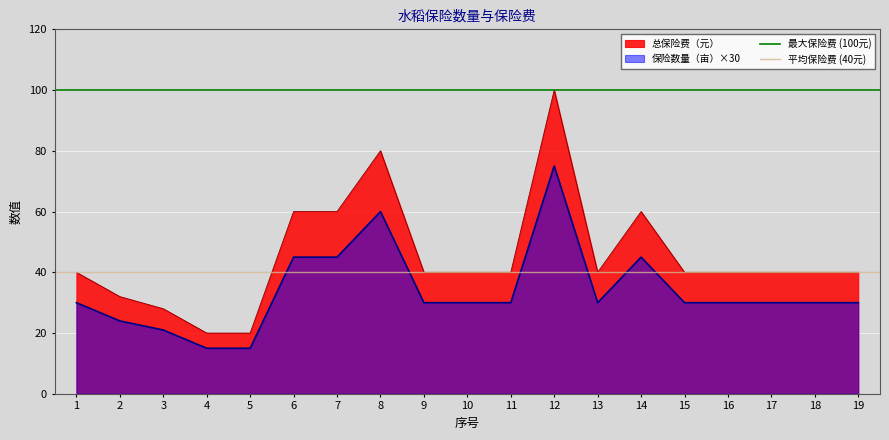

True or false: 保险数量（亩）×30 and 总保险费（元） intersect in this chart.

False